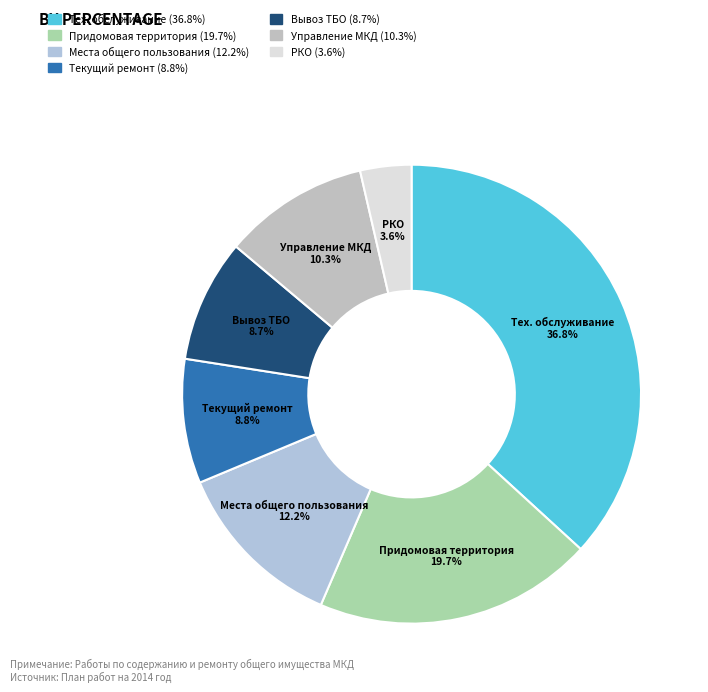

Which category has the biggest portion of the pie?

Техническое обслуживание конструктивных элементов